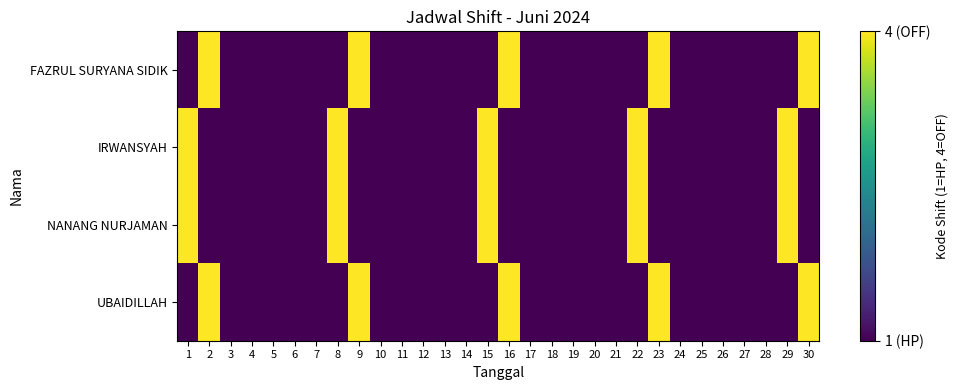

Reading left to right, transcribe all the data shown in this chart.

FAZRUL SURYANA SIDIK: 1=1	2=4	3=1	4=1	5=1	6=1	7=1	8=1	9=4	10=1	11=1	12=1	13=1	14=1	15=1	16=4	17=1	18=1	19=1	20=1	21=1	22=1	23=4	24=1	25=1	26=1	27=1	28=1	29=1	30=4
IRWANSYAH: 1=4	2=1	3=1	4=1	5=1	6=1	7=1	8=4	9=1	10=1	11=1	12=1	13=1	14=1	15=4	16=1	17=1	18=1	19=1	20=1	21=1	22=4	23=1	24=1	25=1	26=1	27=1	28=1	29=4	30=1
NANANG NURJAMAN: 1=4	2=1	3=1	4=1	5=1	6=1	7=1	8=4	9=1	10=1	11=1	12=1	13=1	14=1	15=4	16=1	17=1	18=1	19=1	20=1	21=1	22=4	23=1	24=1	25=1	26=1	27=1	28=1	29=4	30=1
UBAIDILLAH: 1=1	2=4	3=1	4=1	5=1	6=1	7=1	8=1	9=4	10=1	11=1	12=1	13=1	14=1	15=1	16=4	17=1	18=1	19=1	20=1	21=1	22=1	23=4	24=1	25=1	26=1	27=1	28=1	29=1	30=4